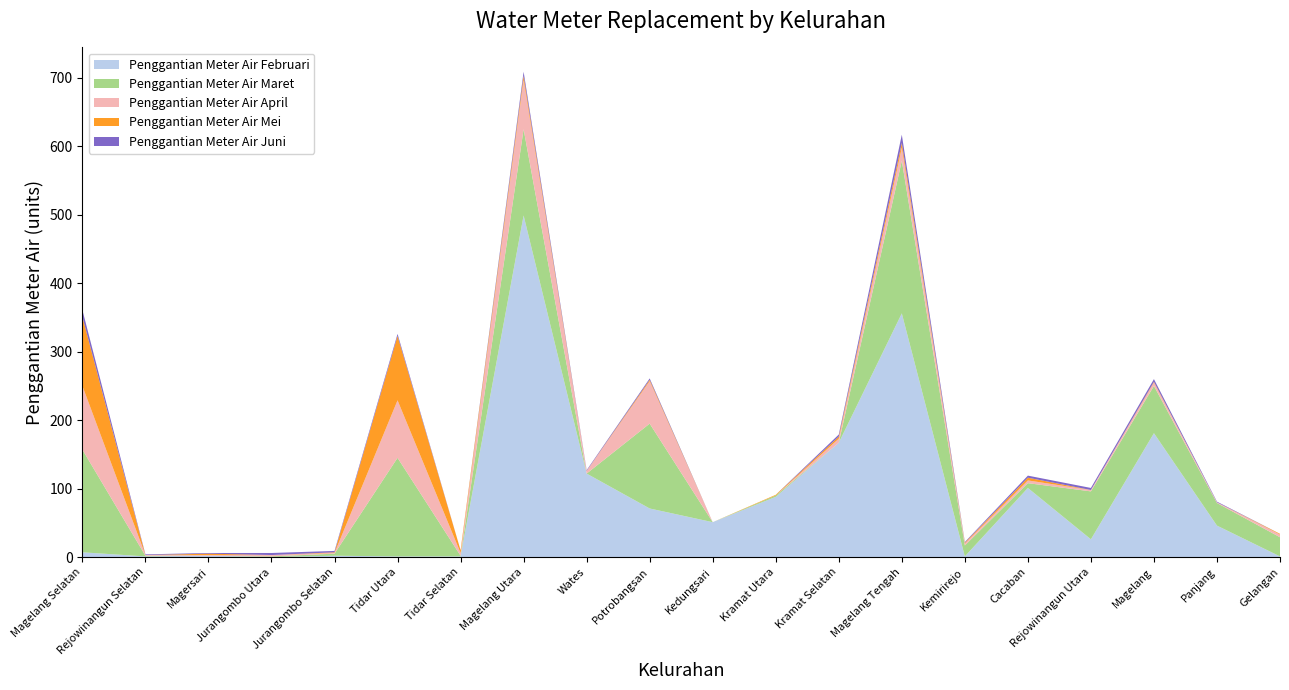

Reading left to right, transcribe all the data shown in this chart.

Penggantian Meter Air Februari: Magelang Selatan=7	Rejowinangun Selatan=1	Magersari=2	Jurangombo Utara=0	Jurangombo Selatan=2	Tidar Utara=1	Tidar Selatan=1	Magelang Utara=499	Wates=122	Potrobangsan=71	Kedungsari=51	Kramat Utara=88	Kramat Selatan=167	Magelang Tengah=356	Kemirirejo=1	Cacaban=101	Rejowinangun Utara=26	Magelang=181	Panjang=46	Gelangan=1
Penggantian Meter Air Maret: Magelang Selatan=150	Rejowinangun Selatan=1	Magersari=0	Jurangombo Utara=1	Jurangombo Selatan=3	Tidar Utara=144	Tidar Selatan=1	Magelang Utara=126	Wates=0	Potrobangsan=124	Kedungsari=0	Kramat Utara=2	Kramat Selatan=0	Magelang Tengah=223	Kemirirejo=16	Cacaban=7	Rejowinangun Utara=70	Magelang=69	Panjang=33	Gelangan=28
Penggantian Meter Air April: Magelang Selatan=93	Rejowinangun Selatan=1	Magersari=1	Jurangombo Utara=2	Jurangombo Selatan=1	Tidar Utara=84	Tidar Selatan=4	Magelang Utara=72	Wates=4	Potrobangsan=62	Kedungsari=0	Kramat Utara=0	Kramat Selatan=6	Magelang Tengah=19	Kemirirejo=3	Cacaban=4	Rejowinangun Utara=2	Magelang=5	Panjang=1	Gelangan=4
Penggantian Meter Air Mei: Magelang Selatan=101	Rejowinangun Selatan=0	Magersari=2	Jurangombo Utara=0	Jurangombo Selatan=1	Tidar Utara=94	Tidar Selatan=4	Magelang Utara=6	Wates=0	Potrobangsan=2	Kedungsari=0	Kramat Utara=1	Kramat Selatan=3	Magelang Tengah=7	Kemirirejo=1	Cacaban=4	Rejowinangun Utara=0	Magelang=1	Panjang=0	Gelangan=1
Penggantian Meter Air Juni: Magelang Selatan=10	Rejowinangun Selatan=1	Magersari=1	Jurangombo Utara=3	Jurangombo Selatan=2	Tidar Utara=3	Tidar Selatan=0	Magelang Utara=6	Wates=1	Potrobangsan=2	Kedungsari=0	Kramat Utara=0	Kramat Selatan=3	Magelang Tengah=12	Kemirirejo=1	Cacaban=3	Rejowinangun Utara=3	Magelang=4	Panjang=1	Gelangan=0